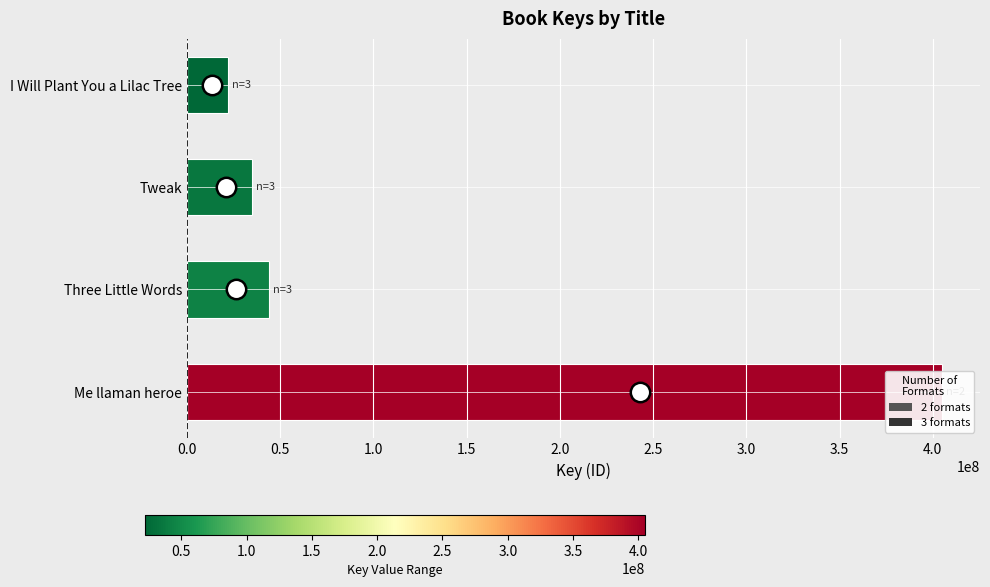

Rank the categories by value from lowest to highest.

I Will Plant You a Lilac Tree, Tweak, Three Little Words, Me llaman heroe